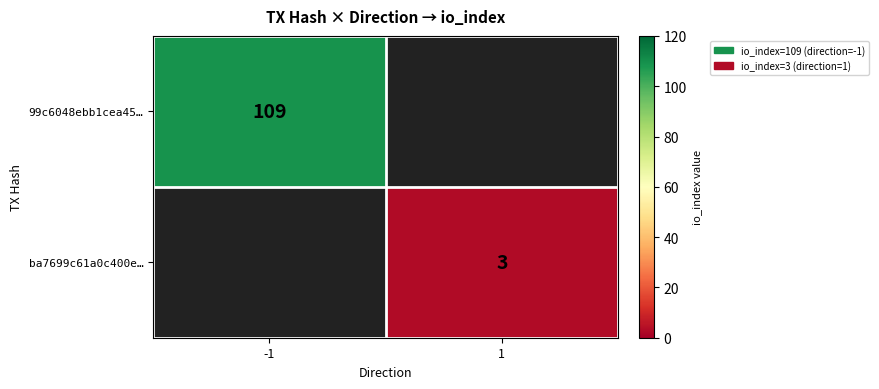

The value of 99c6048ebb1cea45… at -1 is 67. True or false?

False